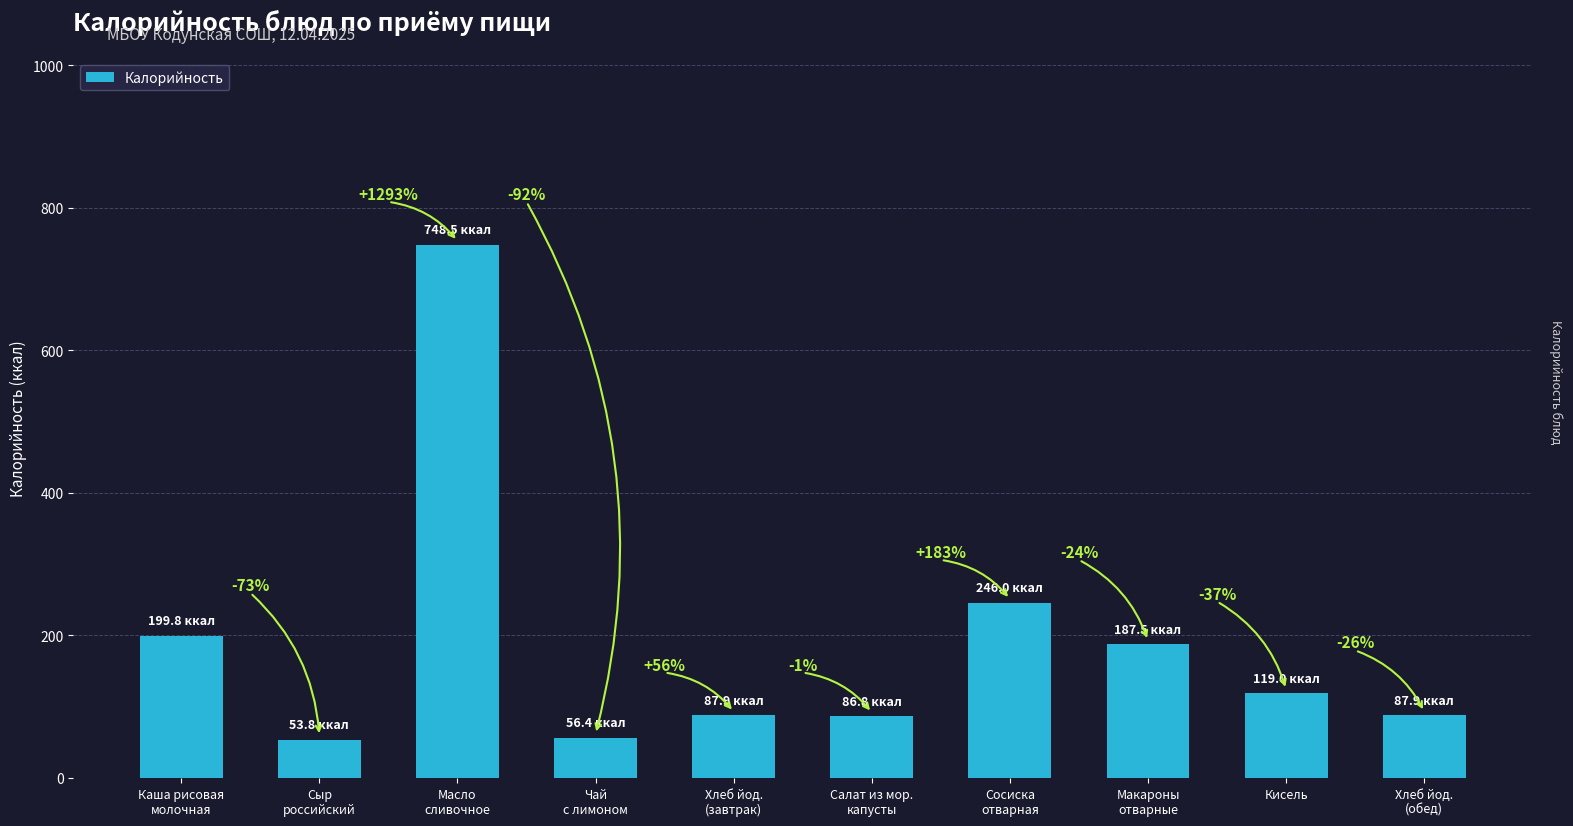

What position from the left is Каша рисовая
молочная?

1